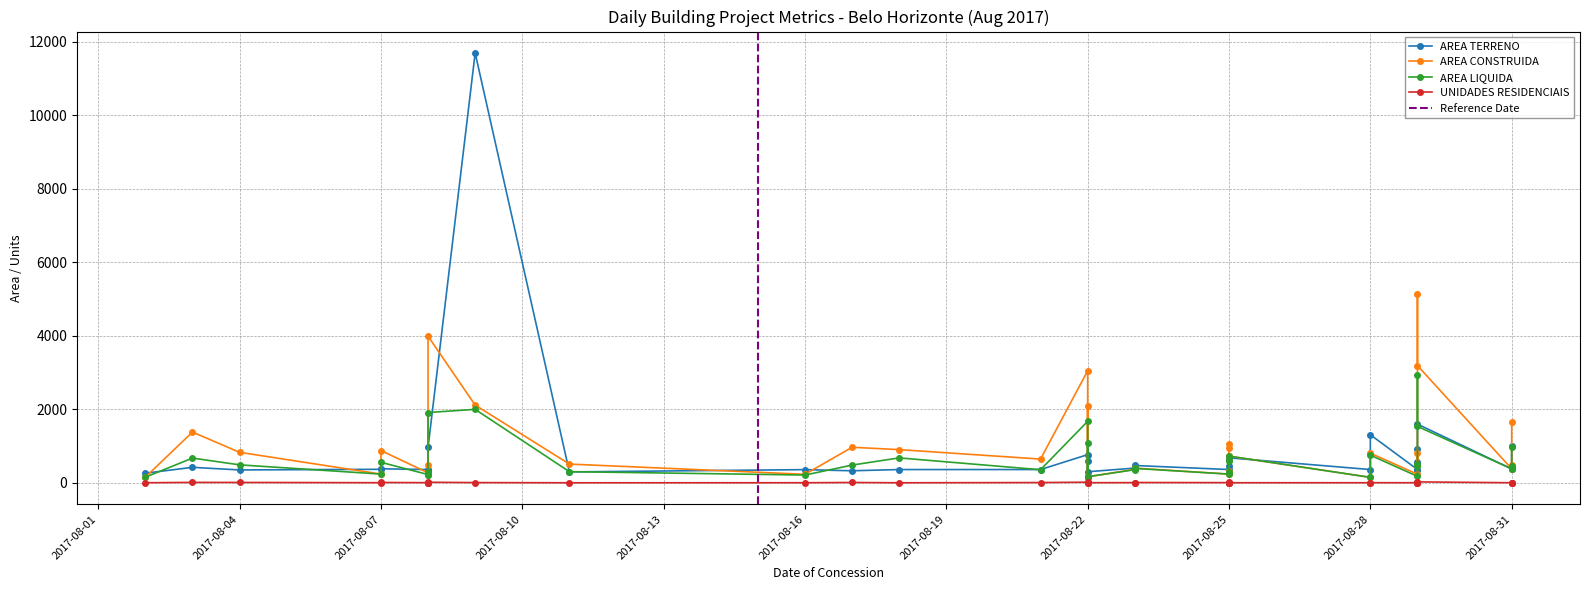

True or false: UNIDADES RESIDENCIAIS has a value of 1.0 at 2017-08-28.

True